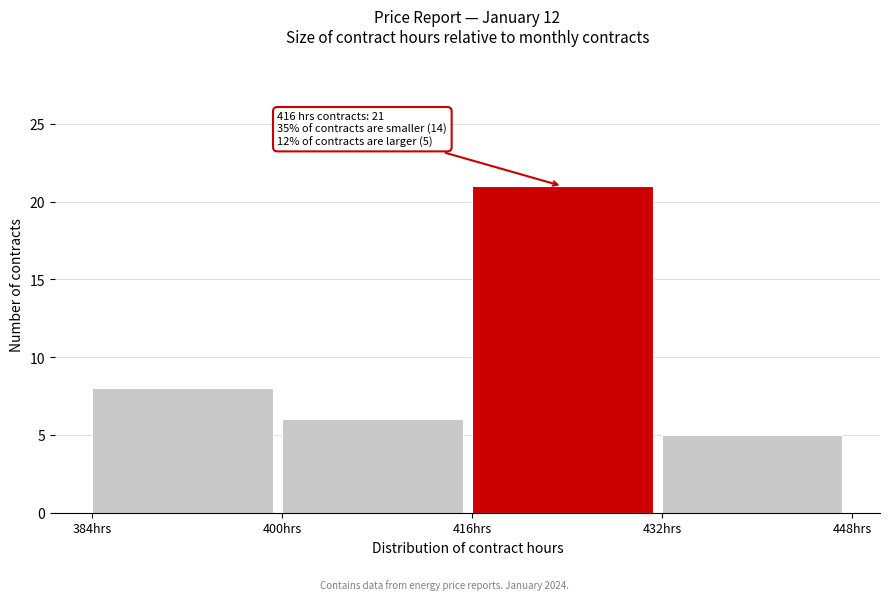

Reading right to left, what are all the values shown in this chart?

5	21	6	8